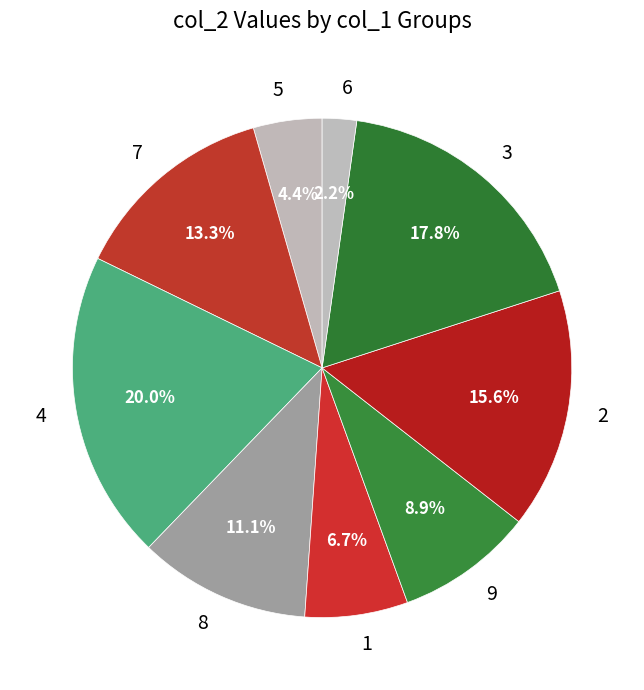

Is there a majority slice in this chart?

No